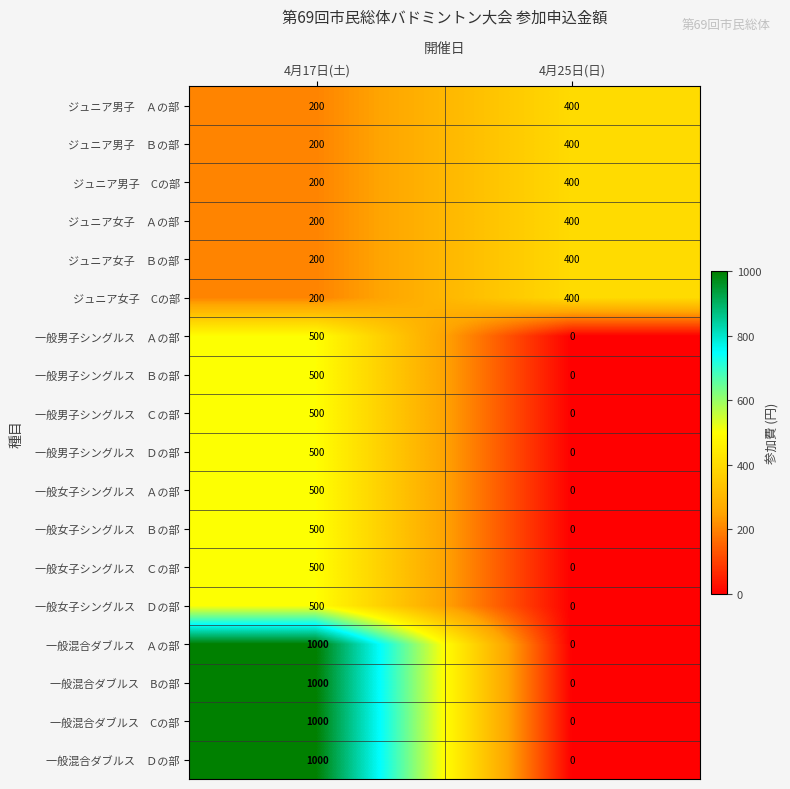

Which category has the lowest value across all series?

4月25日(日)